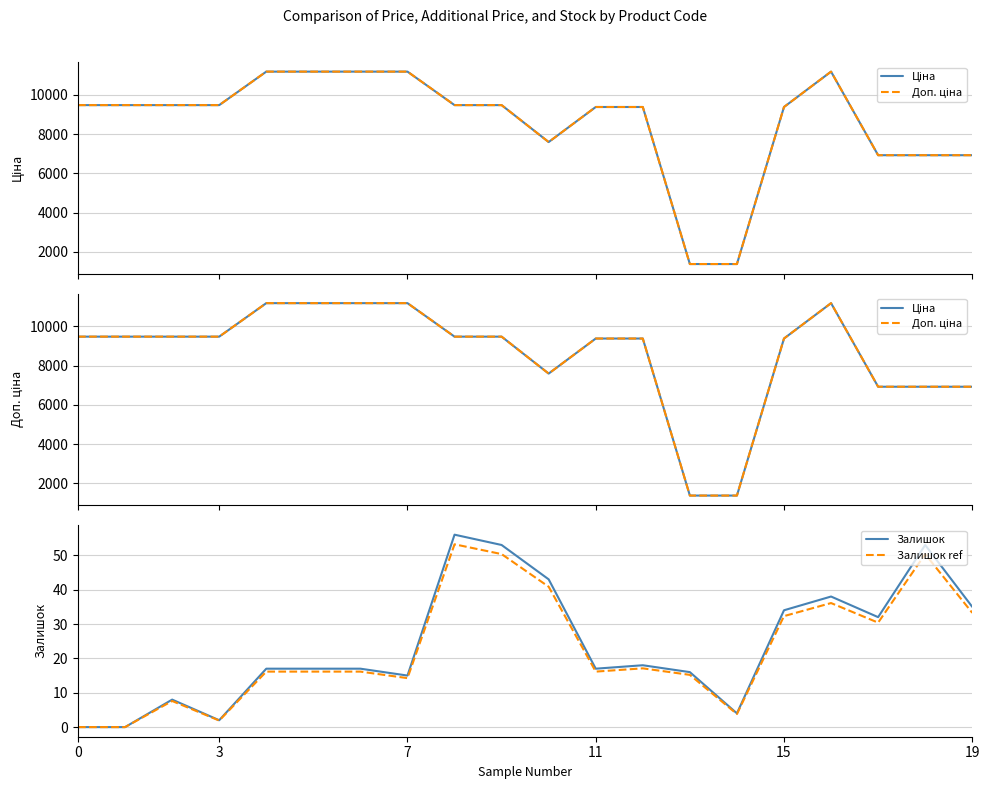

Rank the series by their maximum value, from lowest to highest.

Залишок ref, Залишок, Ціна, Доп. ціна